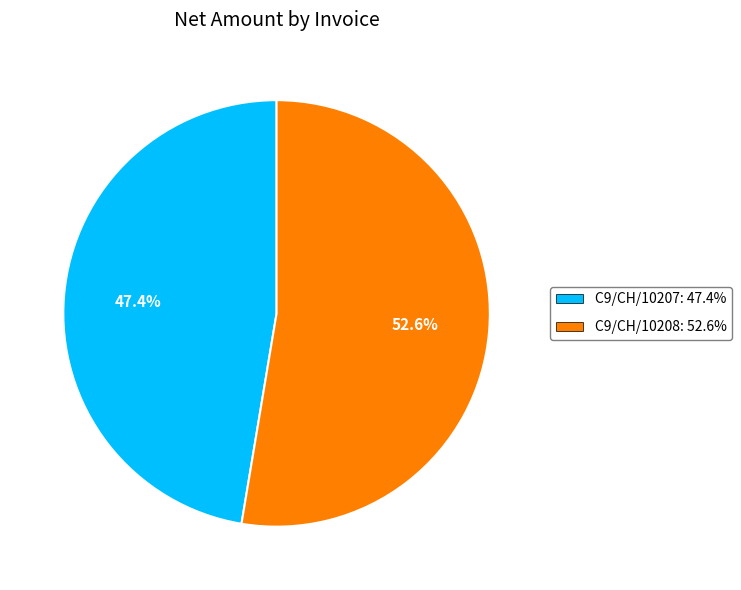

Combined, what portion of the pie is C9/CH/10208 and C9/CH/10207?

100.0%